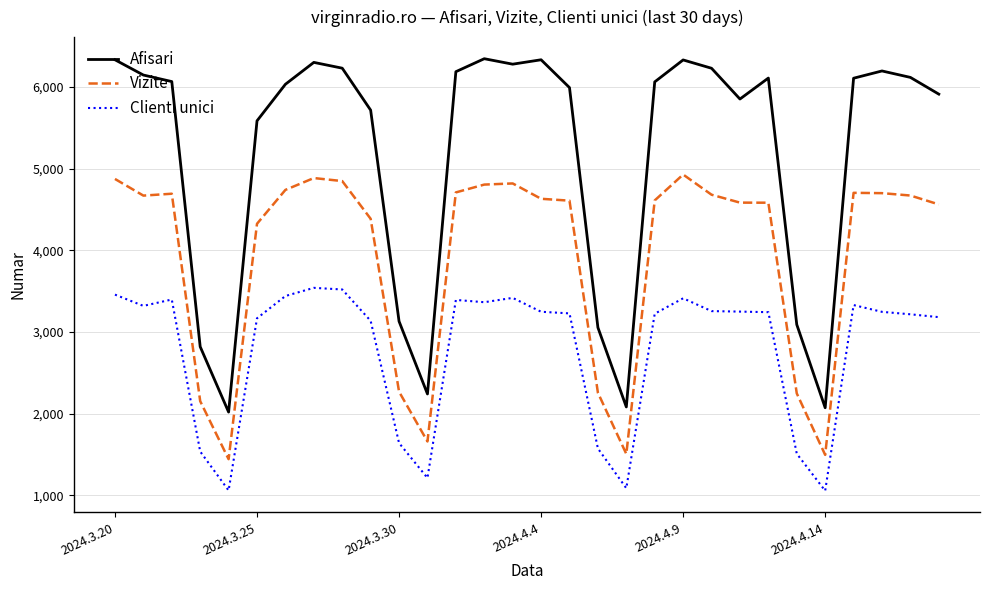

True or false: Afisari and Vizite intersect in this chart.

False